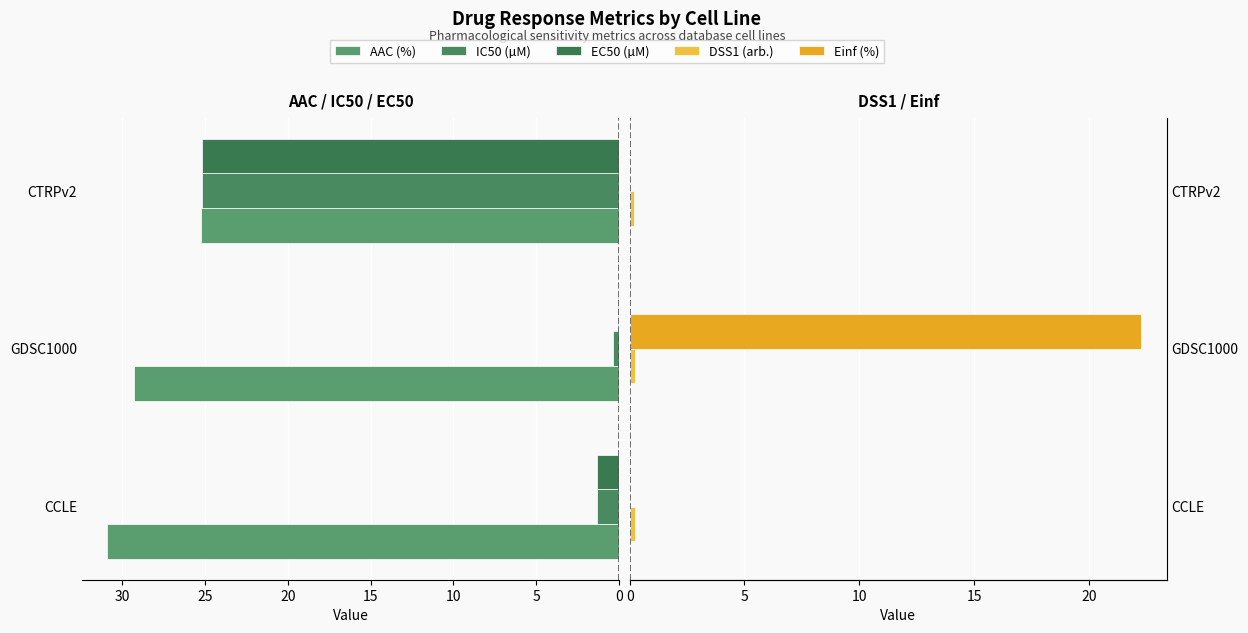

How many bars are there in total?

15